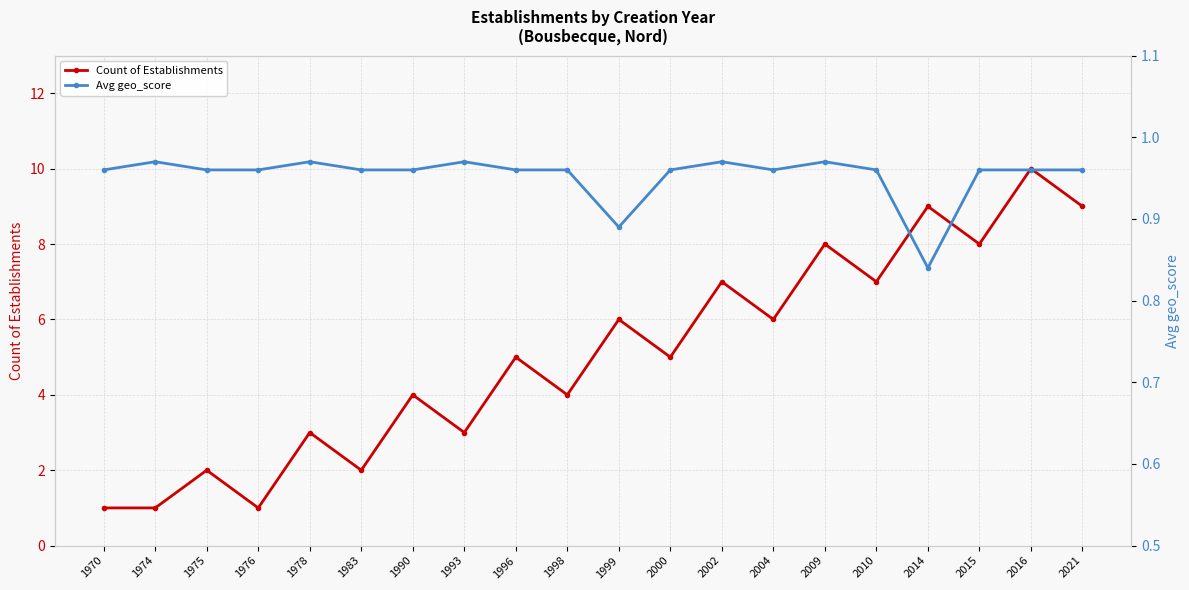

At which label does Avg geo_score reach its peak?

1974